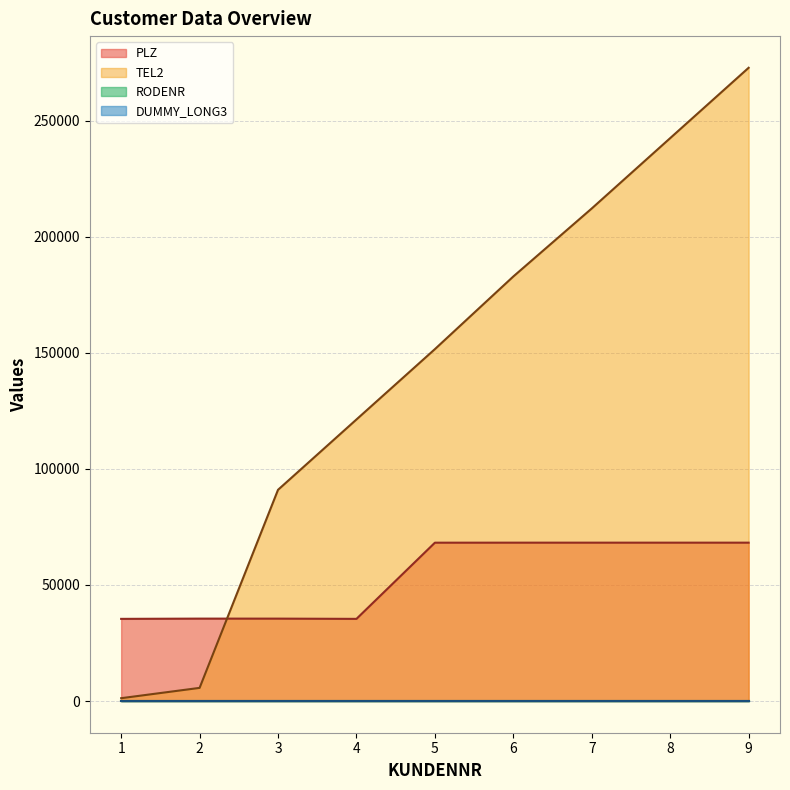

What is the difference between the maximum and minimum values in the PLZ series?

32829